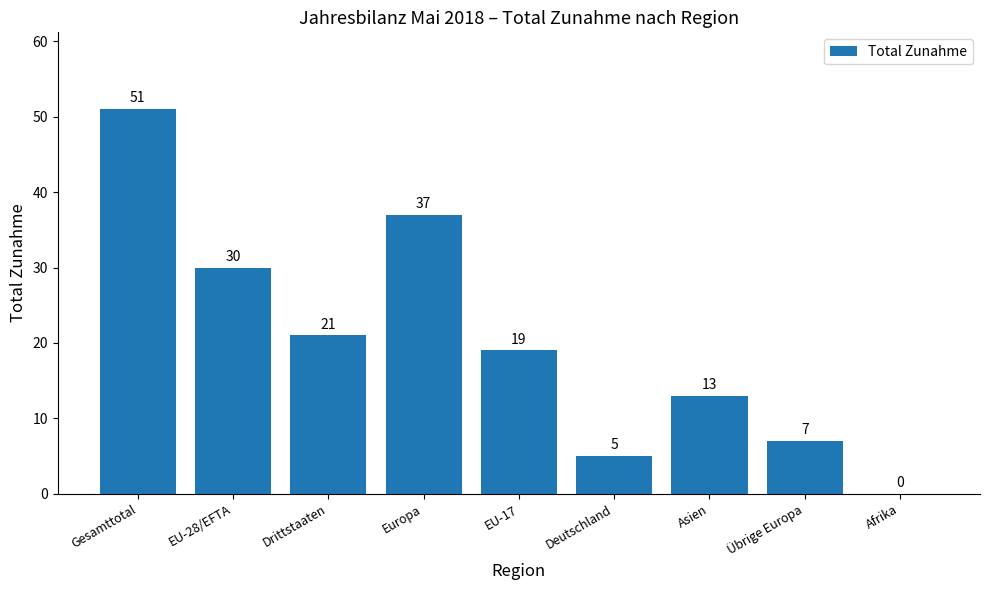

Which has a higher value, Afrika or Gesamttotal?

Gesamttotal